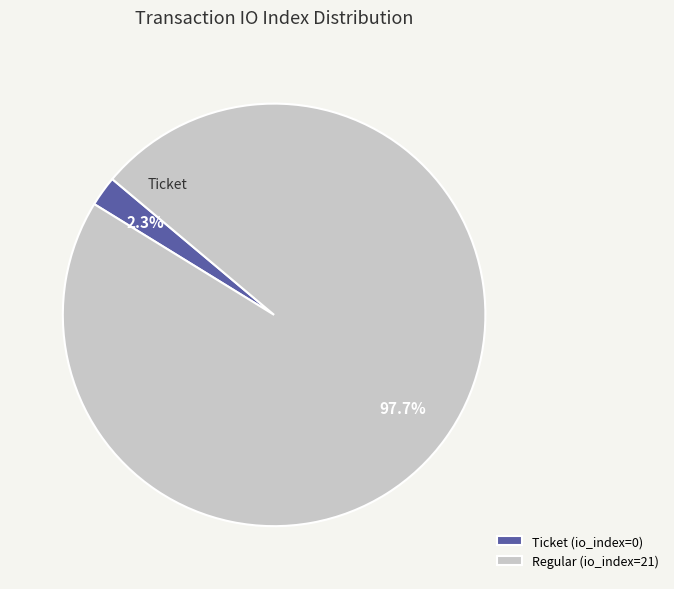

Rank the categories by value from highest to lowest.

Regular (io_index=21), Ticket (io_index=0)